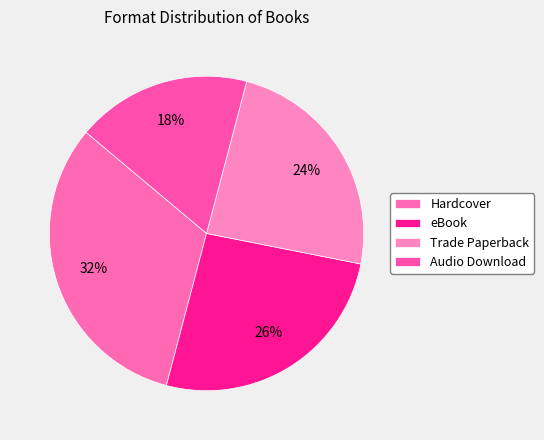

What is the smallest slice in the pie chart?

Audio Download